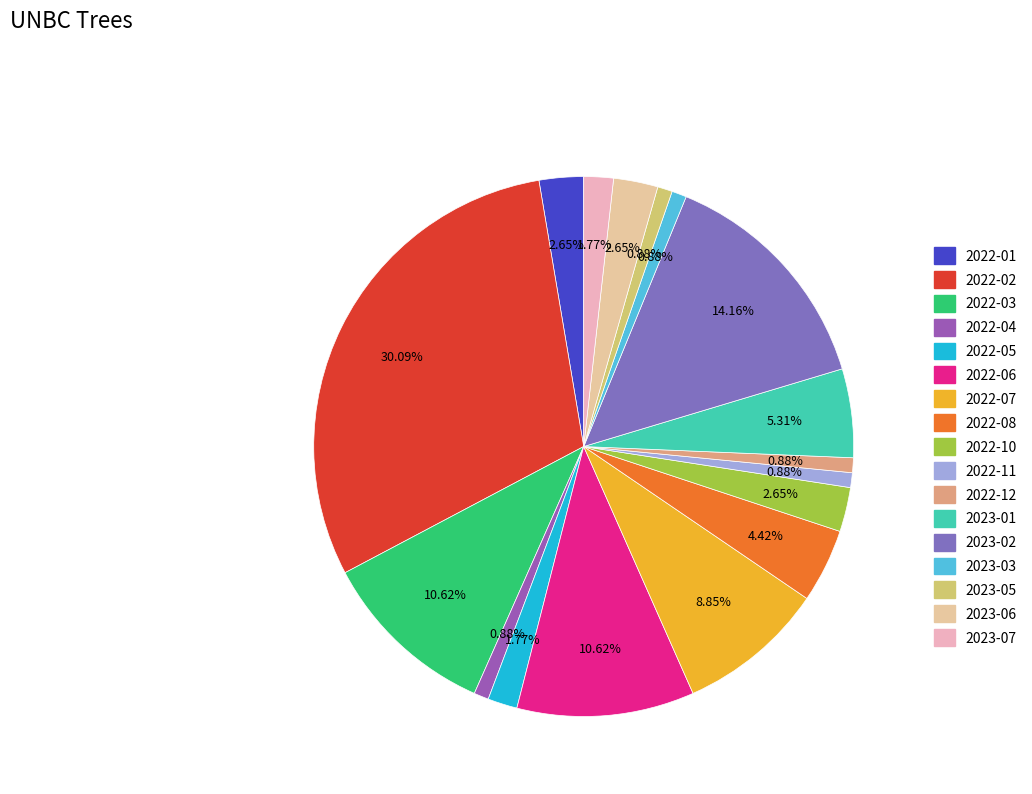

Count the number of slices in the pie.

17